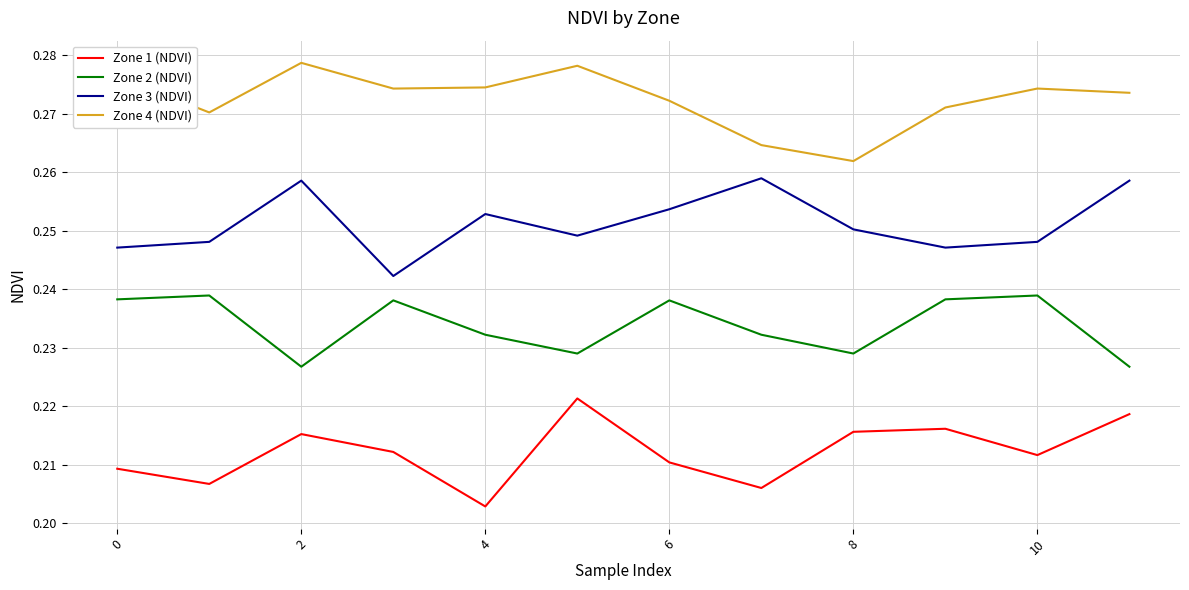

True or false: Zone 1 (NDVI) and Zone 2 (NDVI) cross at least once.

False